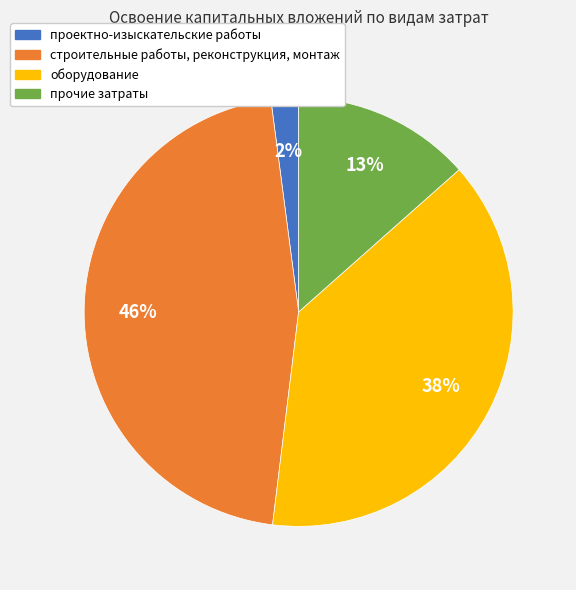

Is the sum of прочие затраты and строительные работы, реконструкция, монтаж greater than half?

Yes